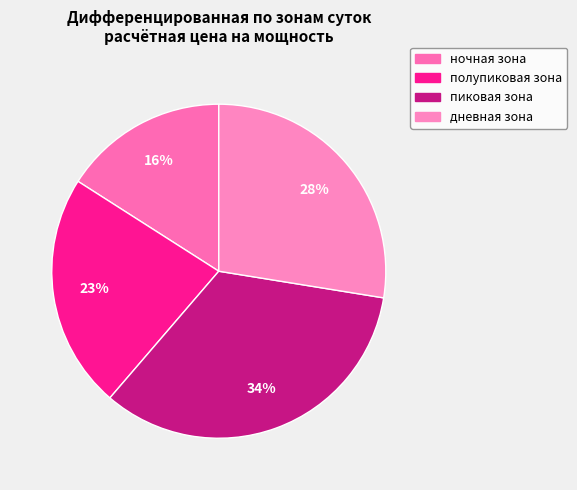

What is the smallest slice in the pie chart?

ночная зона